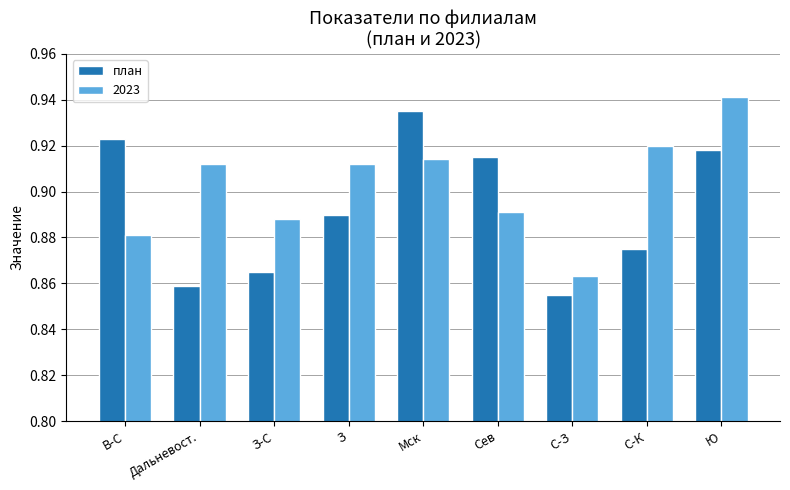

Which series changed the most between З-С and Сев?

план